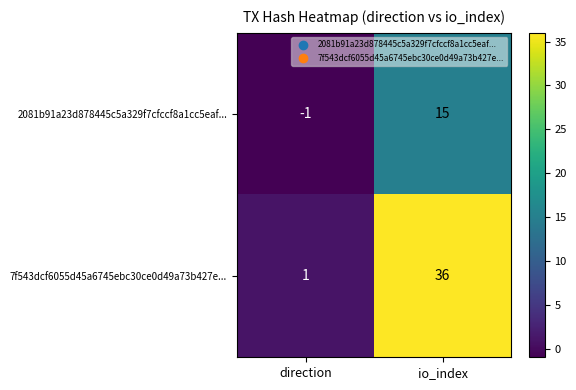

Which series has the largest range (max minus min)?

7f543dcf6055d45a6745ebc30ce0d49a73b427e...